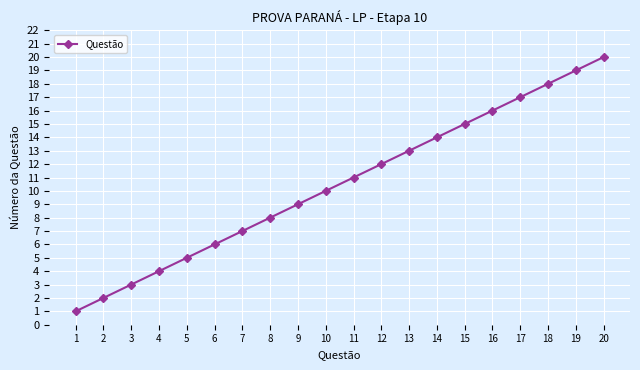

Reading left to right, list all the values displayed in this chart.

1	2	3	4	5	6	7	8	9	10	11	12	13	14	15	16	17	18	19	20